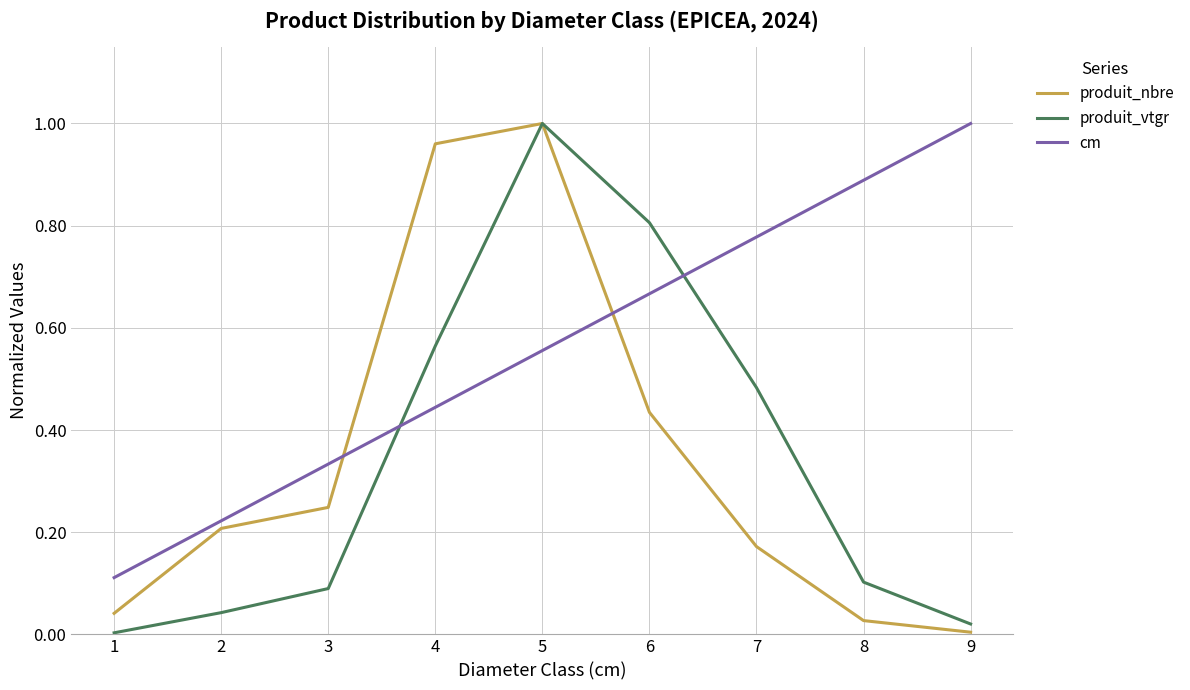

Which series changed the most between 5 and 6?

produit_nbre